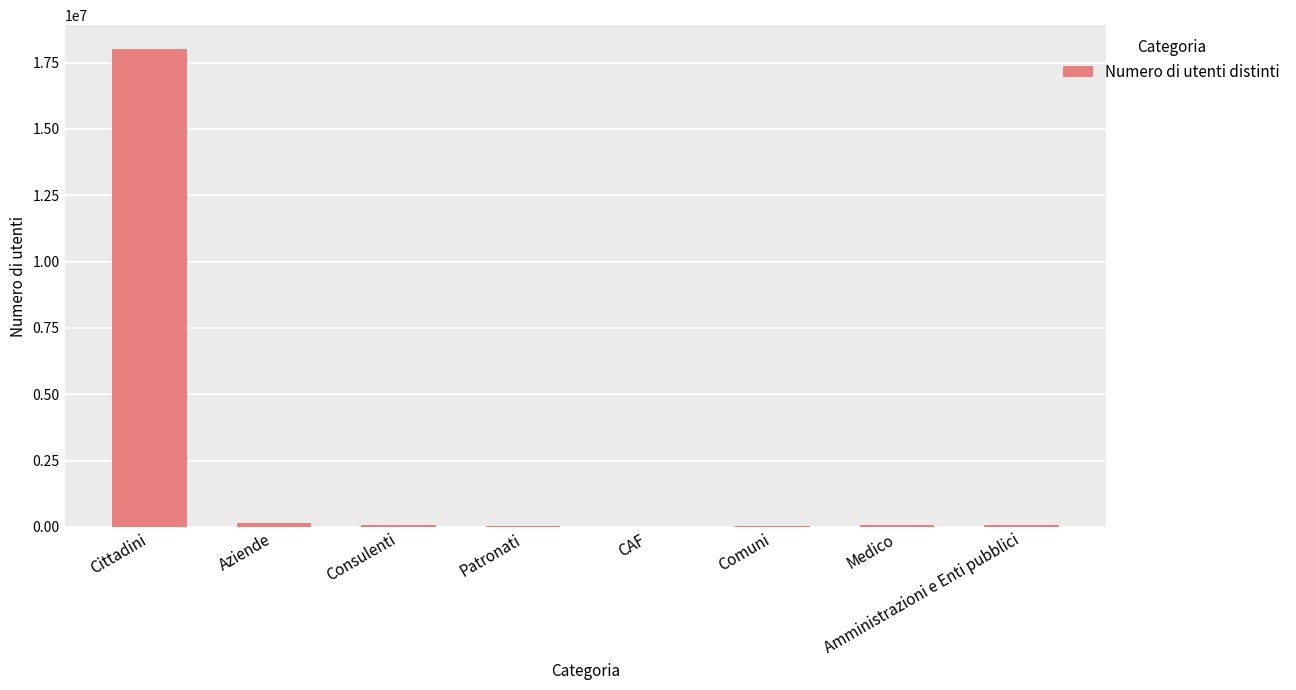

What is the maximum value shown in the chart?

18012684